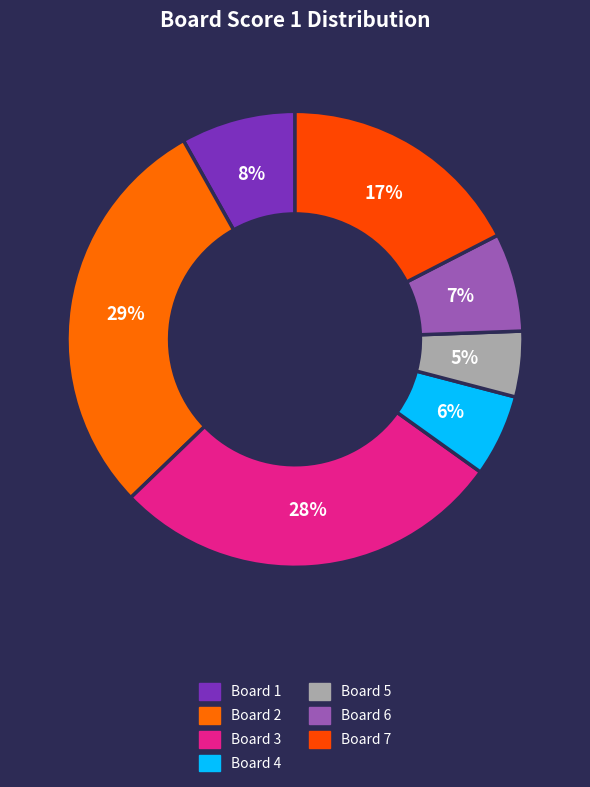

The Board 5 slice represents 5% of the pie. True or false?

True